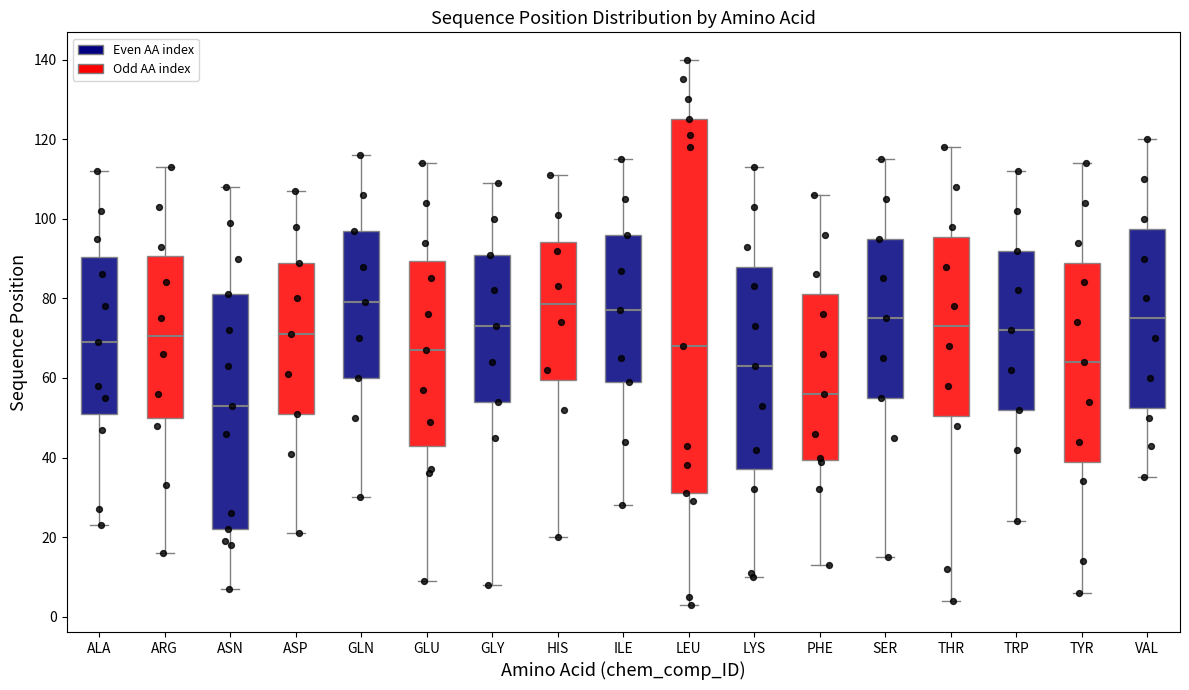

Where does the lower whisker of the box for ILE end on the y-axis? The values are not printed on the chart, so give them approximately, as read against the axis.

28